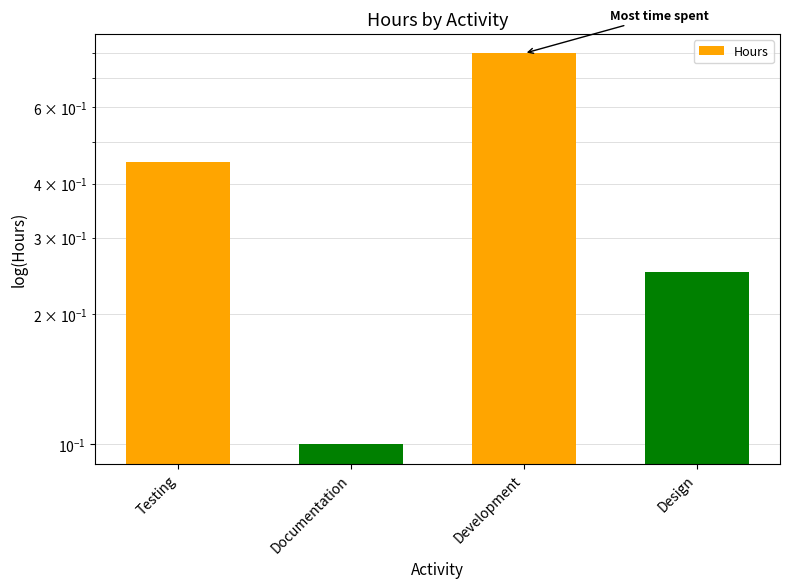

Reading left to right, list all the values displayed in this chart.

Testing=0.5	Documentation=0.1	Development=0.8	Design=0.2